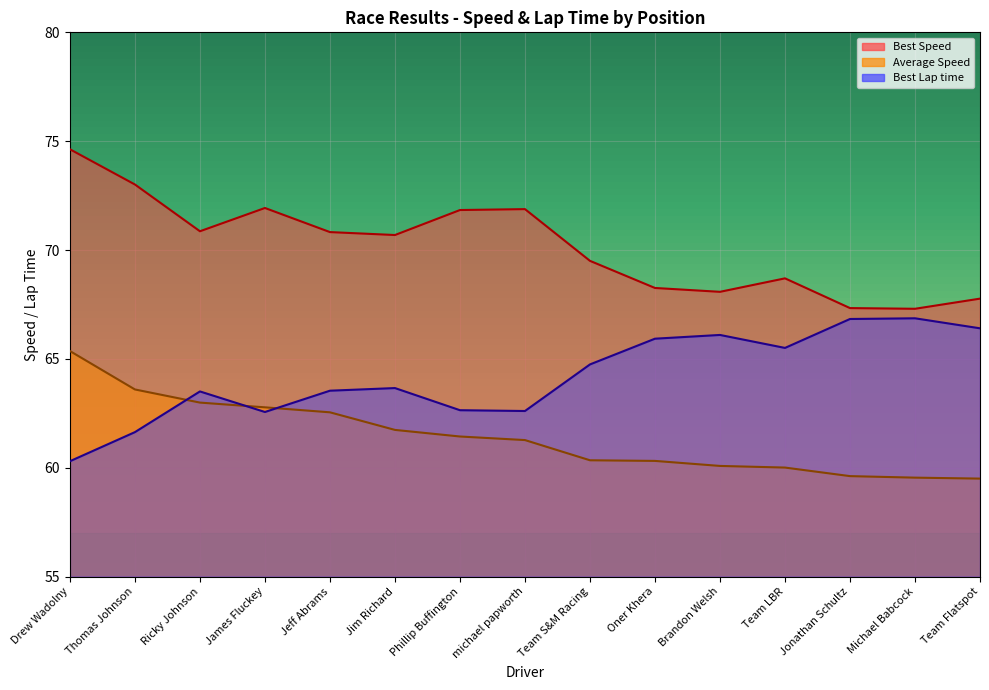

Between Phillip Buffington and Oner Khera, which is larger?

Oner Khera